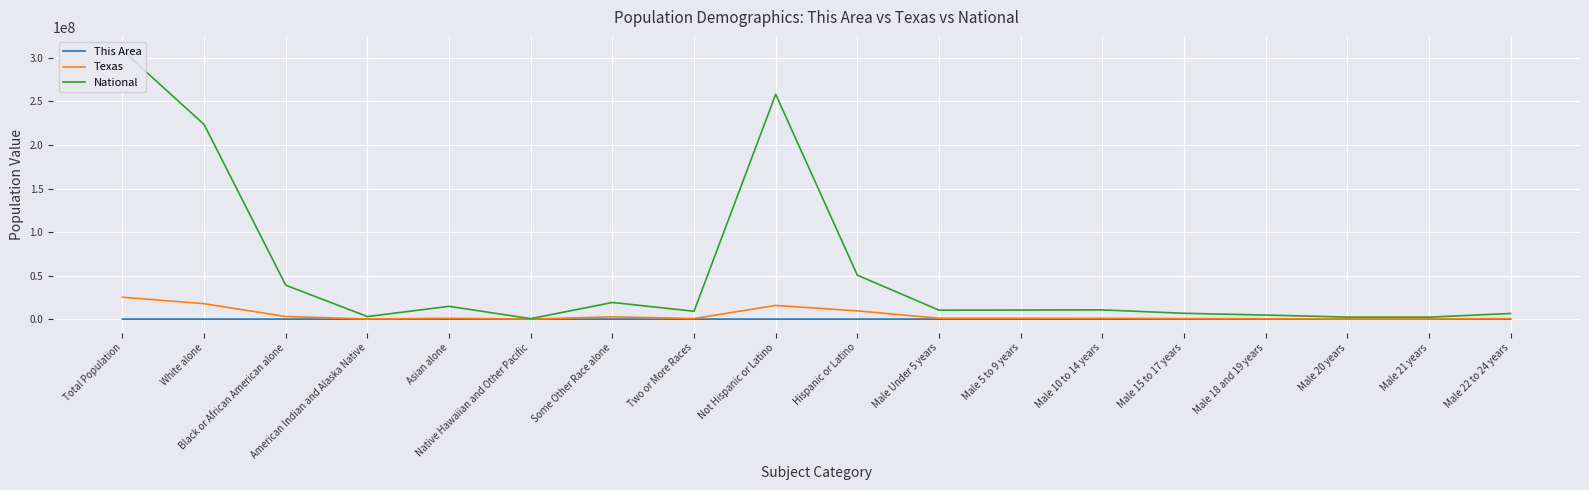

What is the sum of all Texas values?

80268551